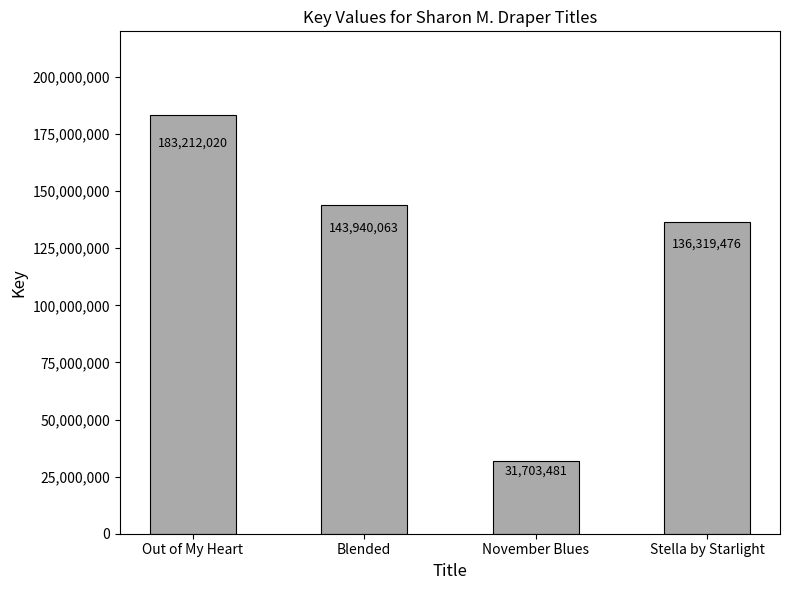

What is the difference between the second highest and minimum values?

112236582